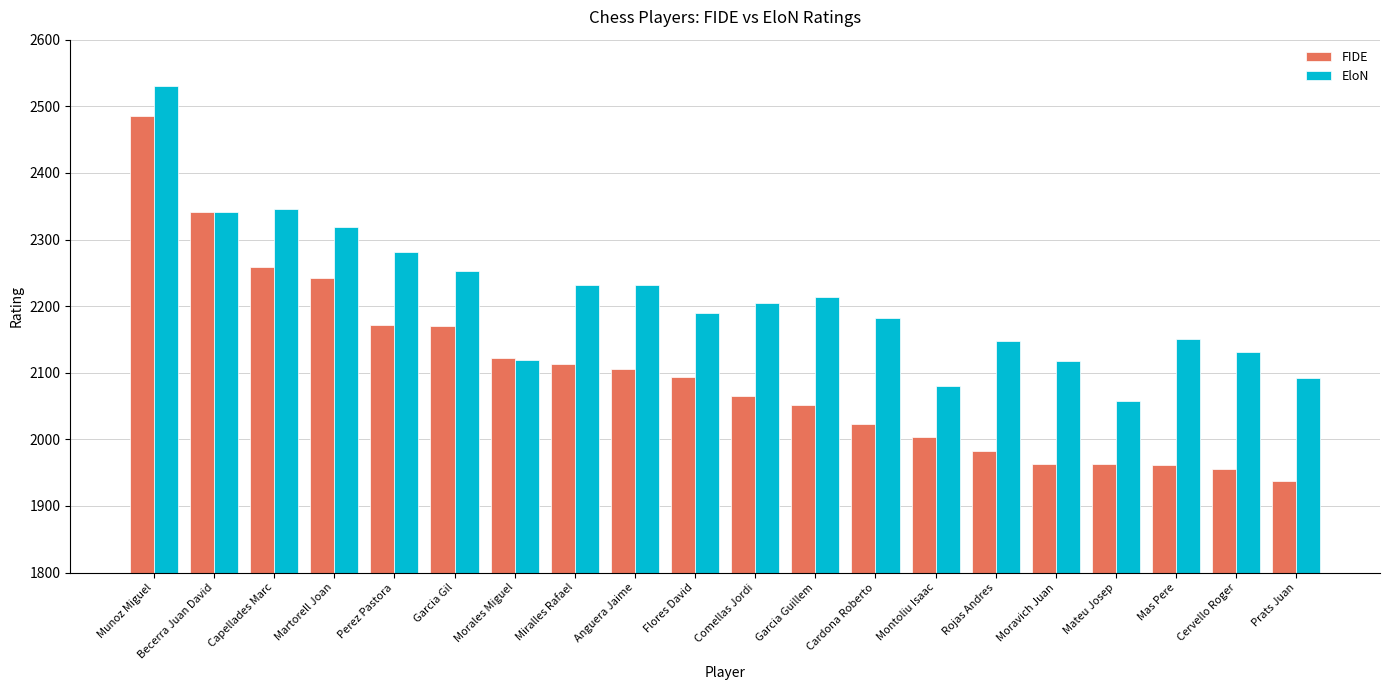

Rank the series at Montoliu Isaac from lowest to highest value.

FIDE, EloN